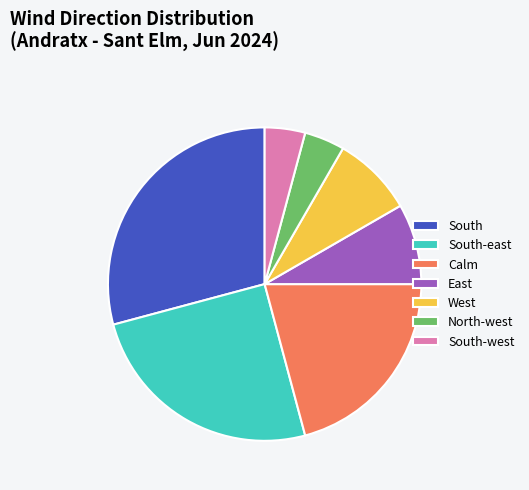

Combined, do North-west and South-east account for over 50%?

No